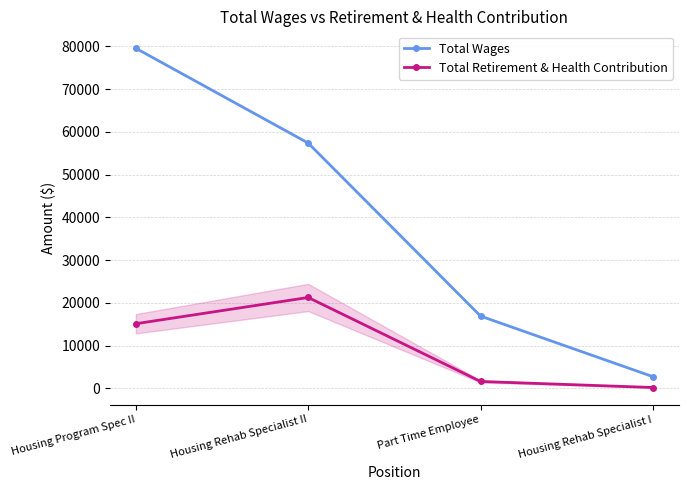

What is the label of the 2nd point from the left?

Housing Rehab Specialist II